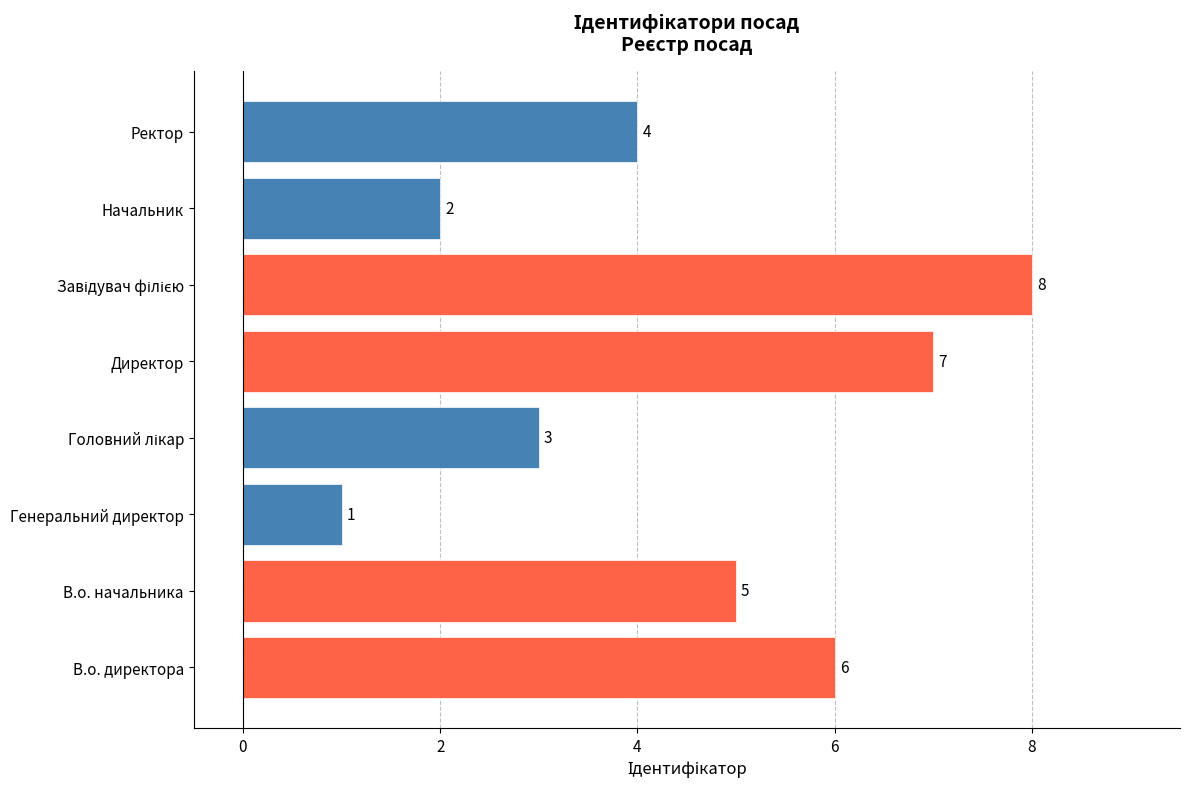

What is the difference between the maximum and minimum values?

7